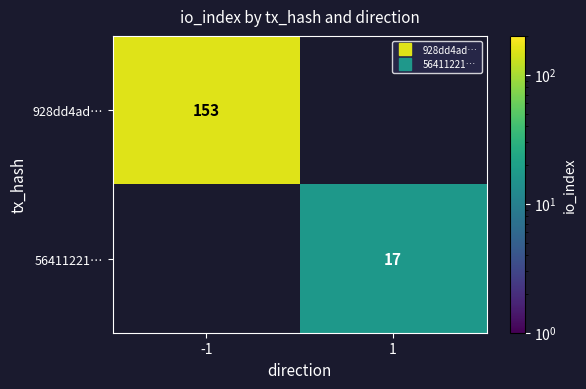

The 56411221… series shows 5.4 at 1. True or false?

False